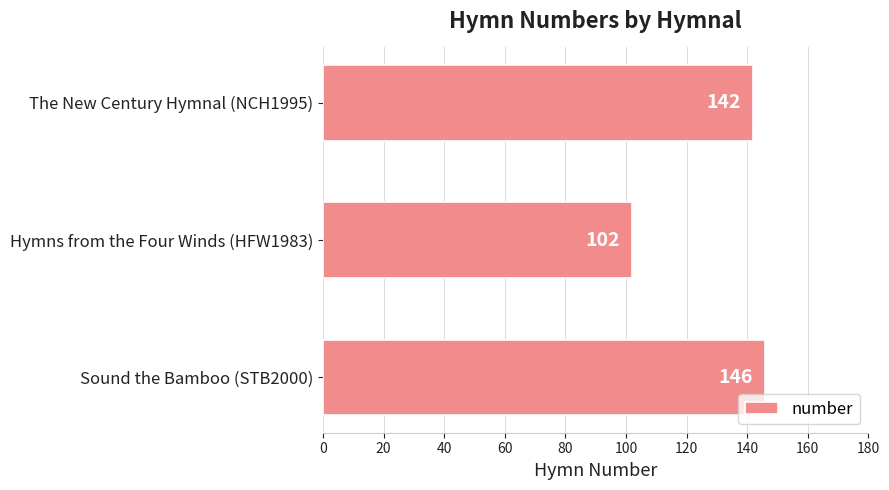

How many data points does each series have?

3